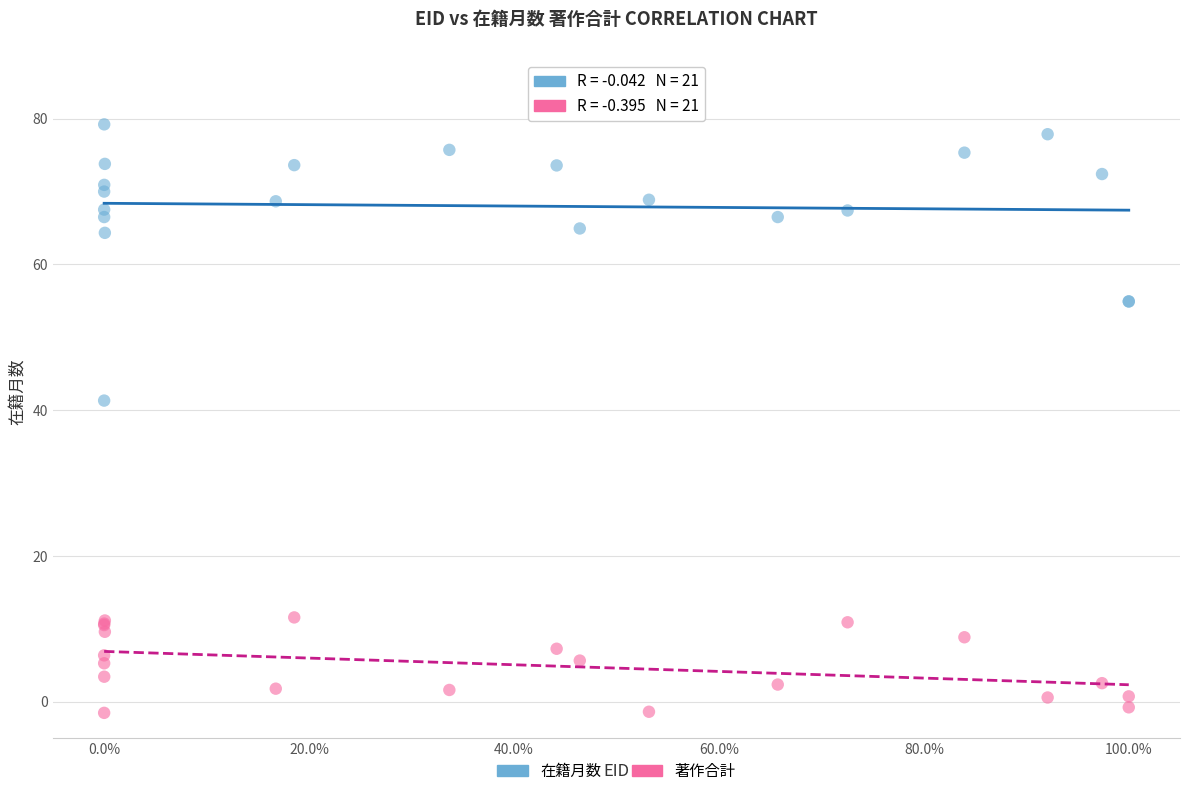

Which series has the widest spread of Y values?

在籍月数